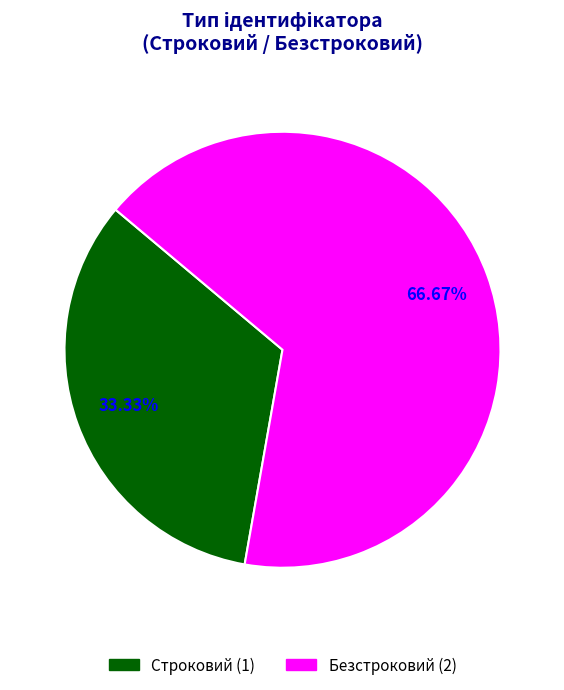

To the nearest percent, what is the average slice percentage?

50%